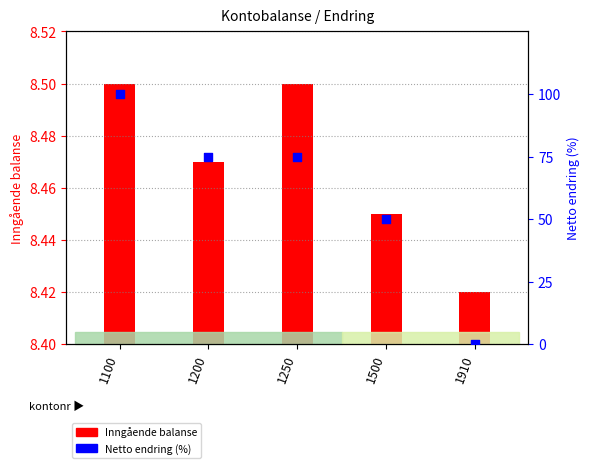

Approximately how many times larger is the value at 1500 compared to 1250?

0.7